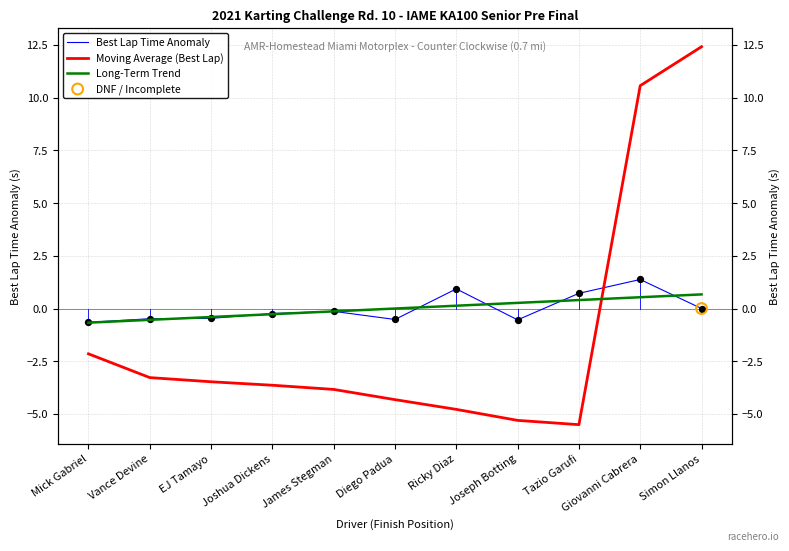

Is the value of Long-Term Trend at James Stegman greater than the value of Moving Average (Best Lap) at EJ Tamayo?

Yes